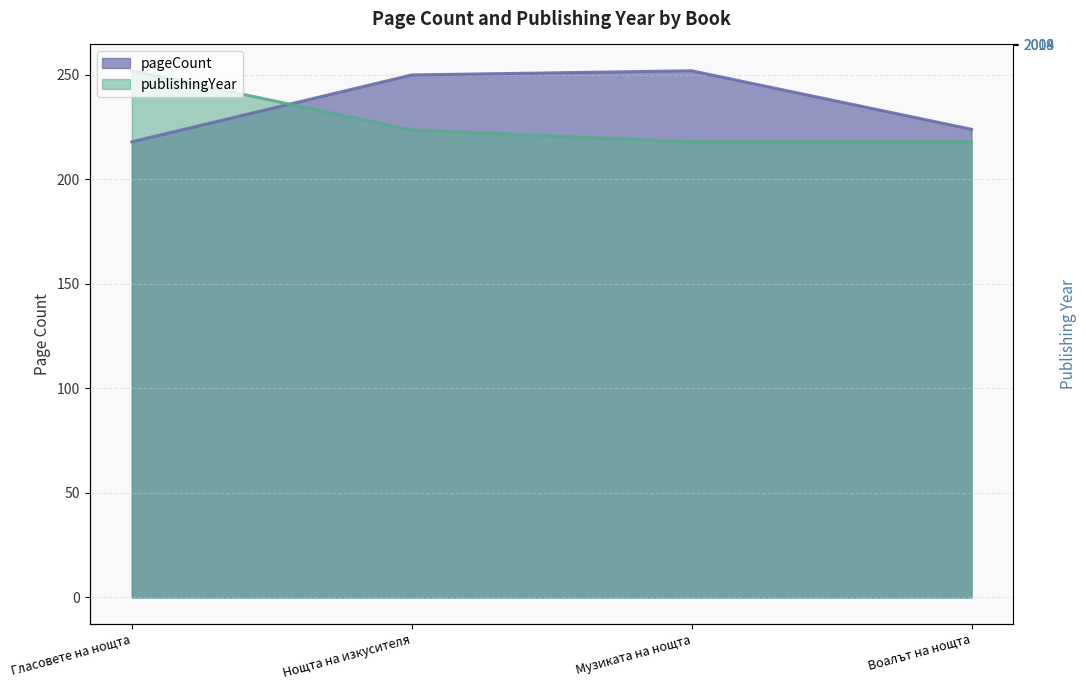

The publishingYear series shows 148.0 at Воалът на нощта. True or false?

False